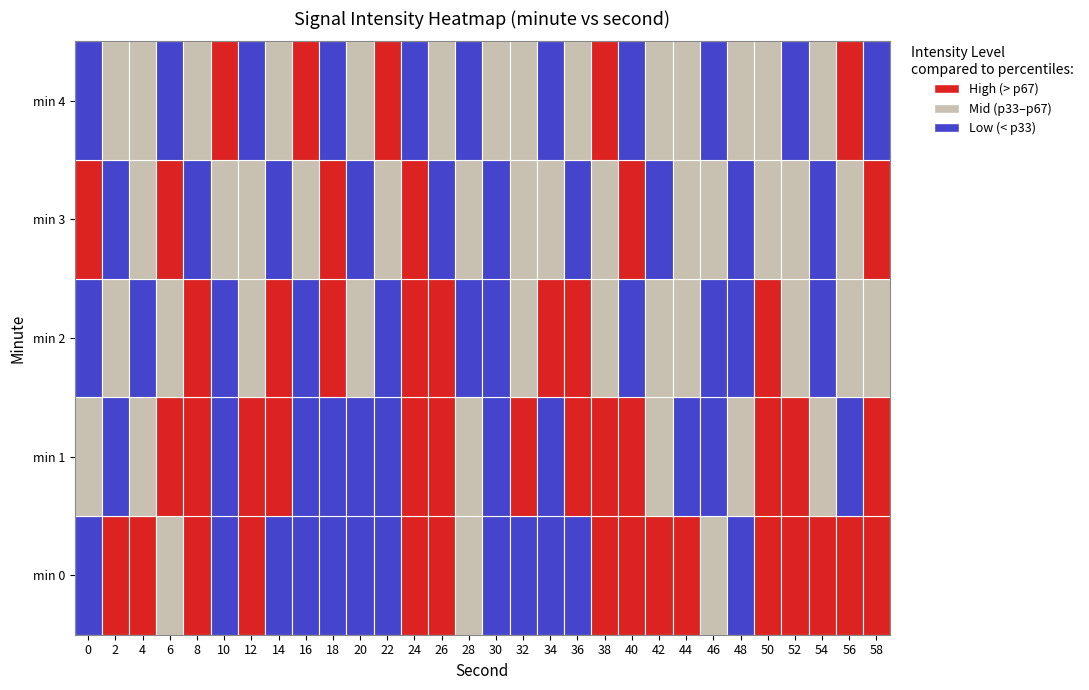

What is the maximum value for 2?

-127.5